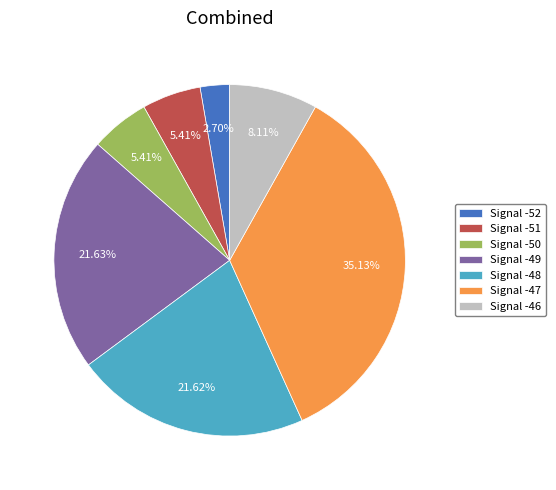

Does Signal -50 account for over 50% of the chart?

No